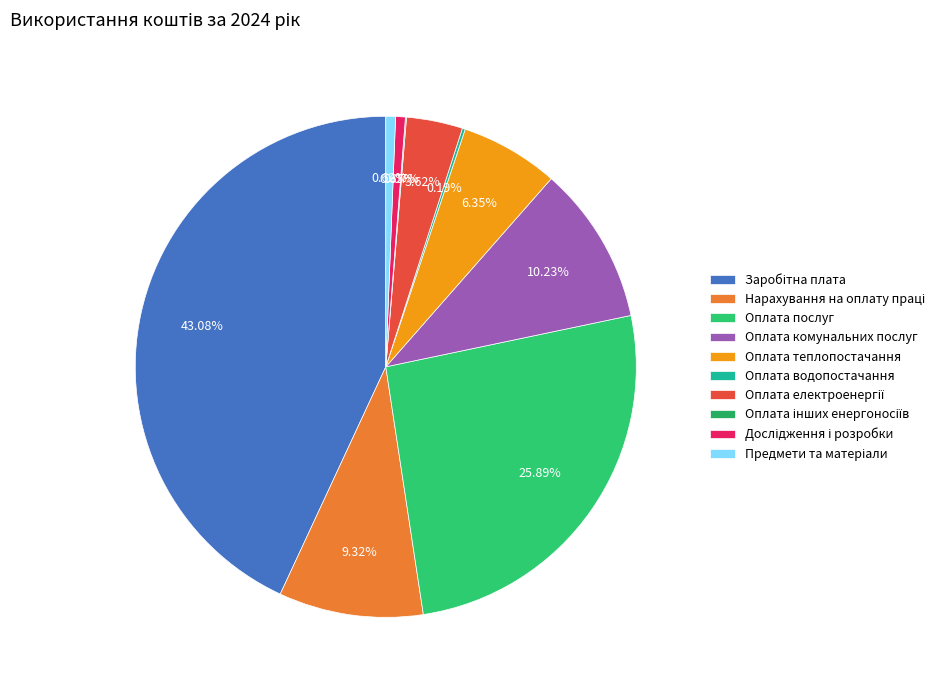

To the nearest percent, what portion does Оплата комунальних послуг represent?

10%